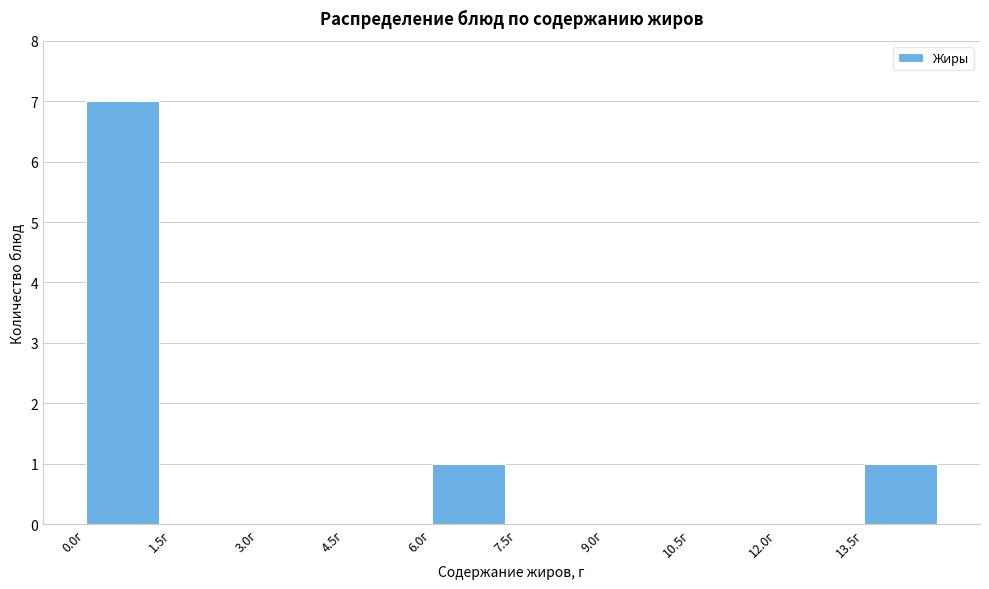

Over which range of the x-axis is the bar tallest?

0.0 to 1.5